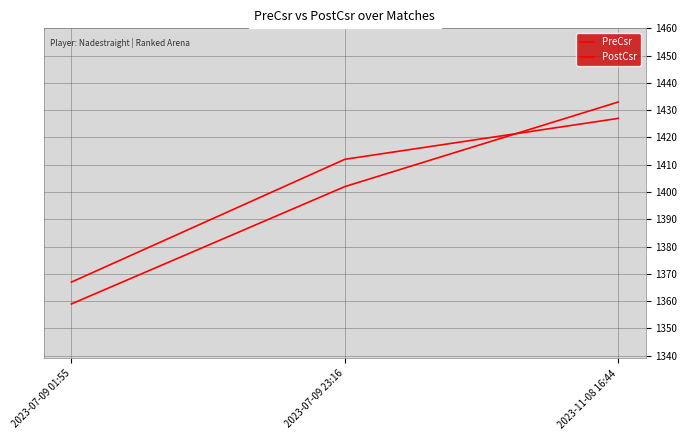

Rank the series by their average value, from highest to lowest.

PreCsr, PostCsr